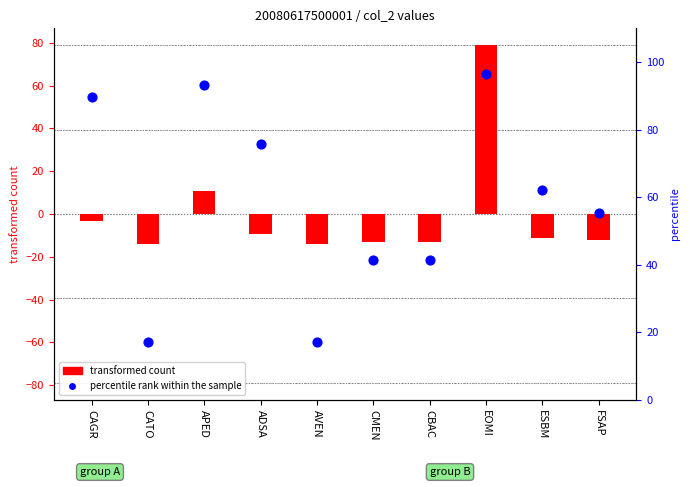

Which series reaches the maximum Y coordinate?

percentile rank within the sample